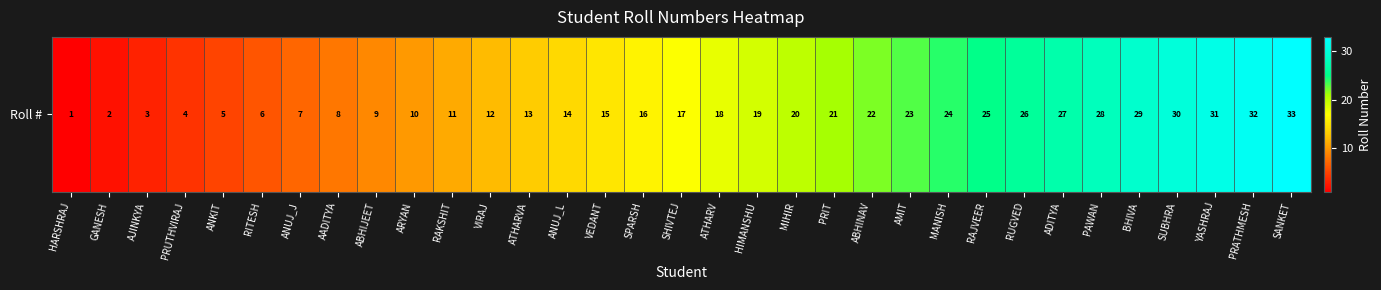

At which category does the chart reach its peak across all series?

SANKET